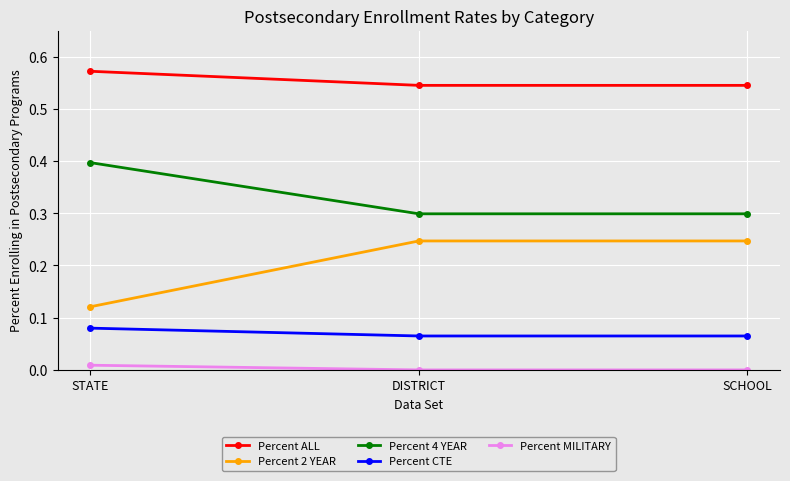

What are all the series names shown in the legend?

Percent ALL, Percent 2 YEAR, Percent 4 YEAR, Percent CTE, Percent MILITARY